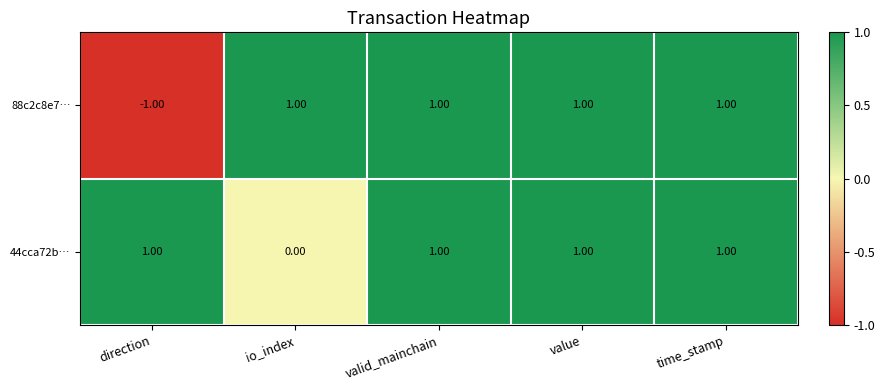

Count the number of categories in the chart.

5